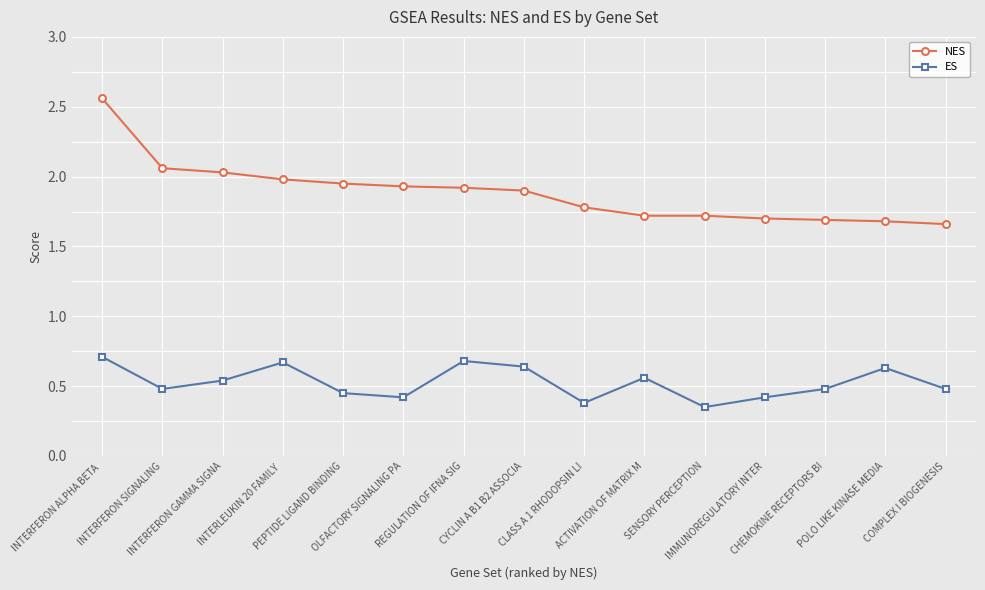

Is the value of ES at CYCLIN A B1 B2 ASSOCIA greater than the value of NES at CLASS A 1 RHODOPSIN LI?

No